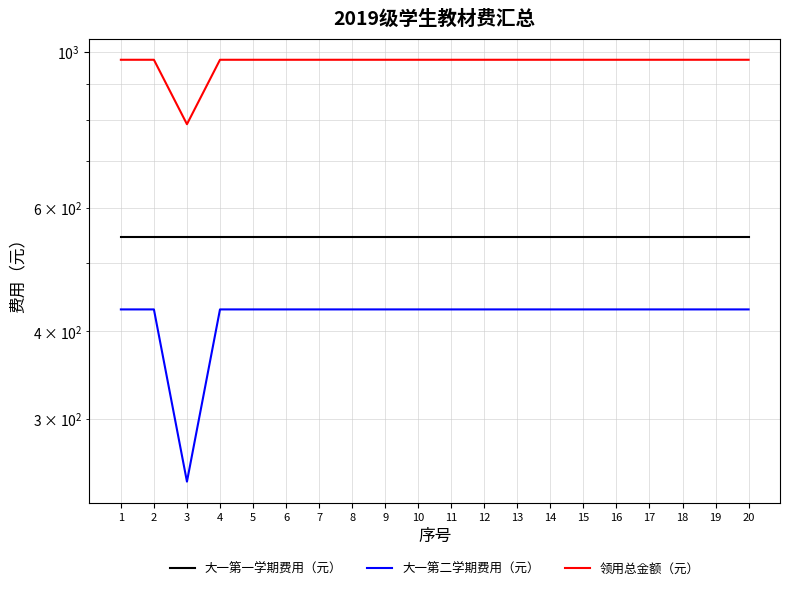

How many series are shown in this chart?

3